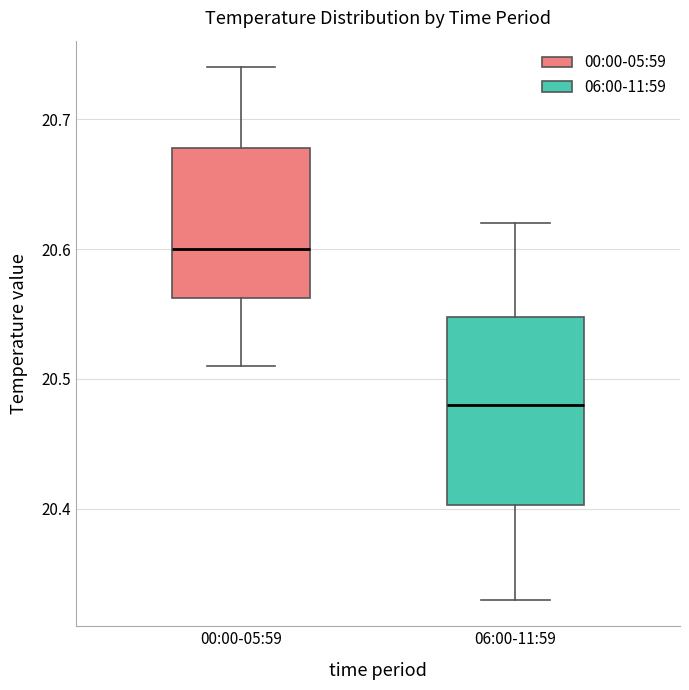

Which box has the lowest median line?

06:00-11:59